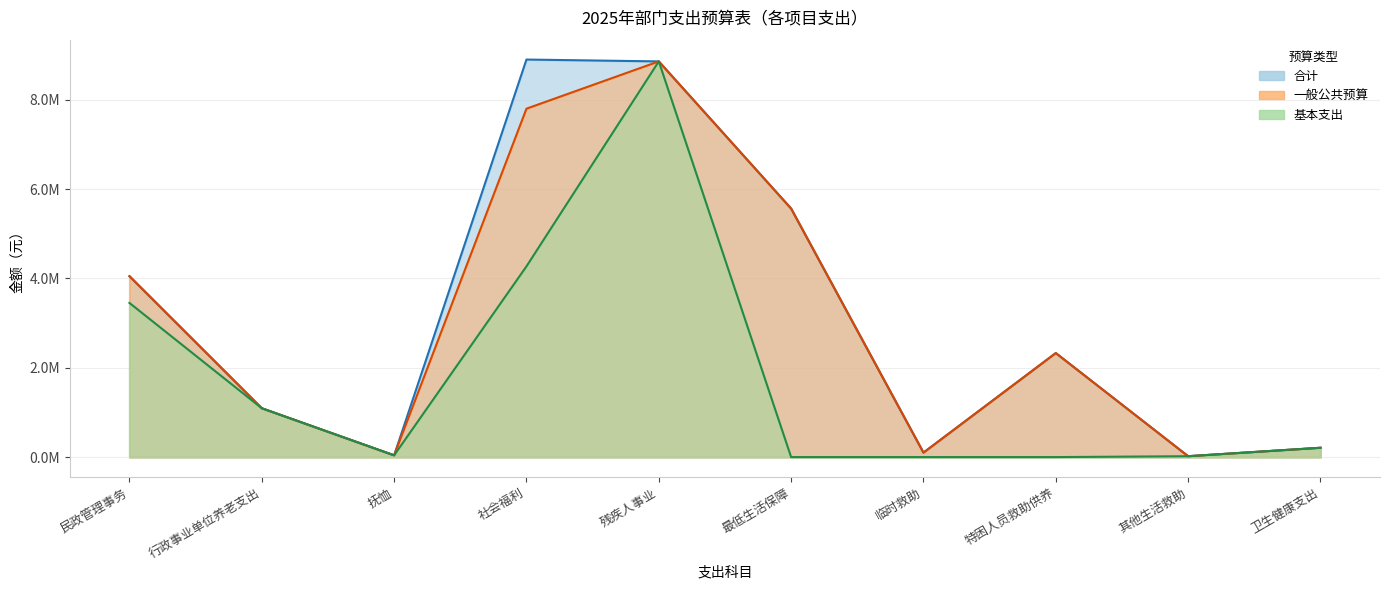

In 一般公共预算, how many points are lower than both neighbors (excluding endpoints)?

3